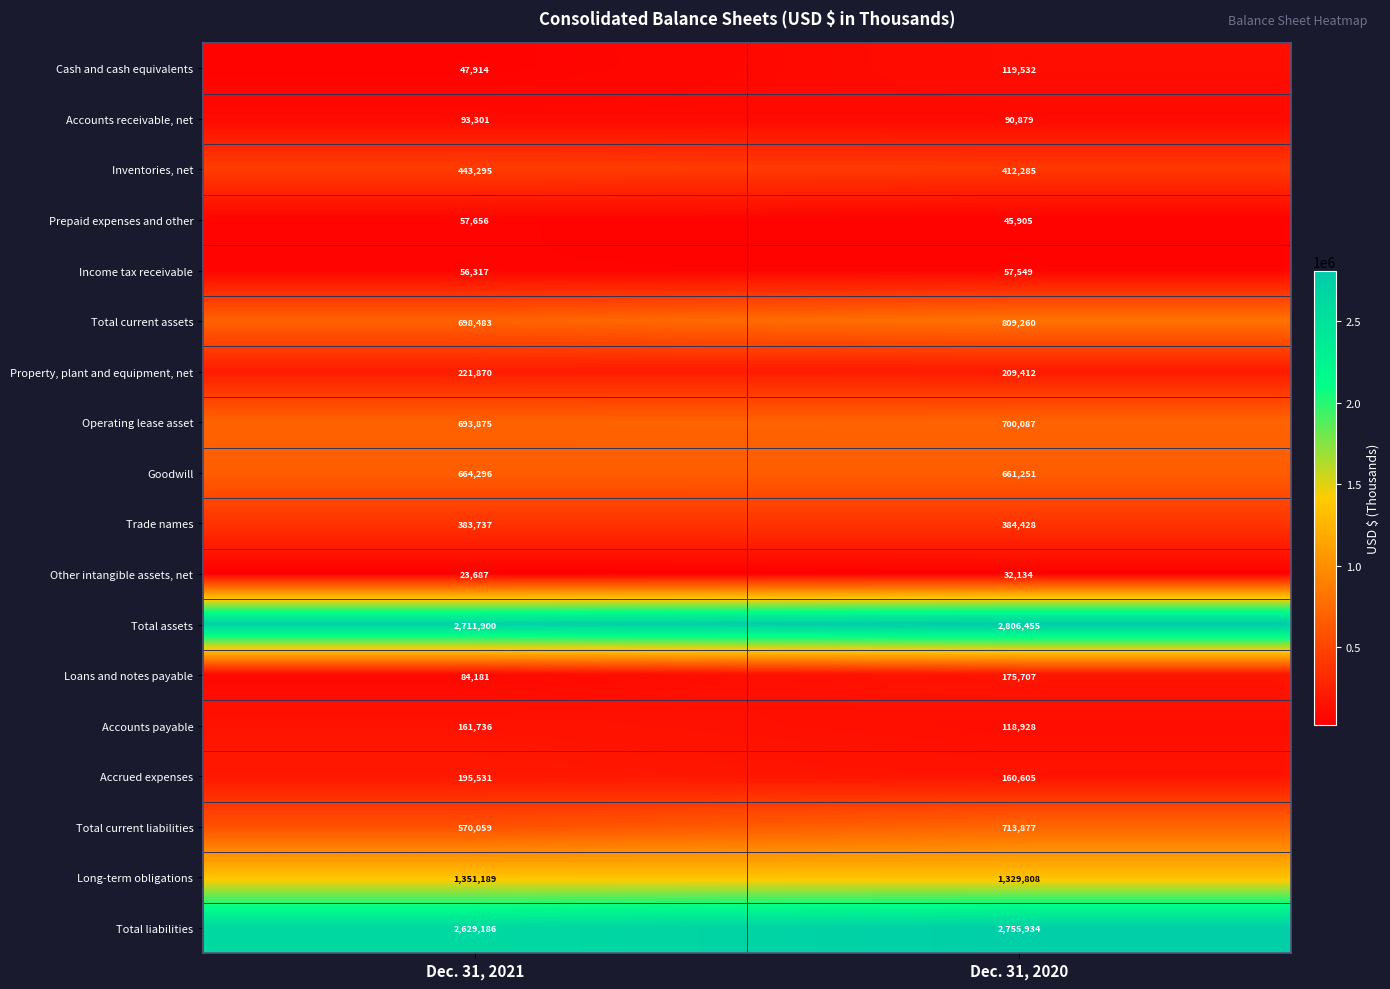

Read the Income tax receivable value at Dec. 31, 2020, to the nearest 50.

57550